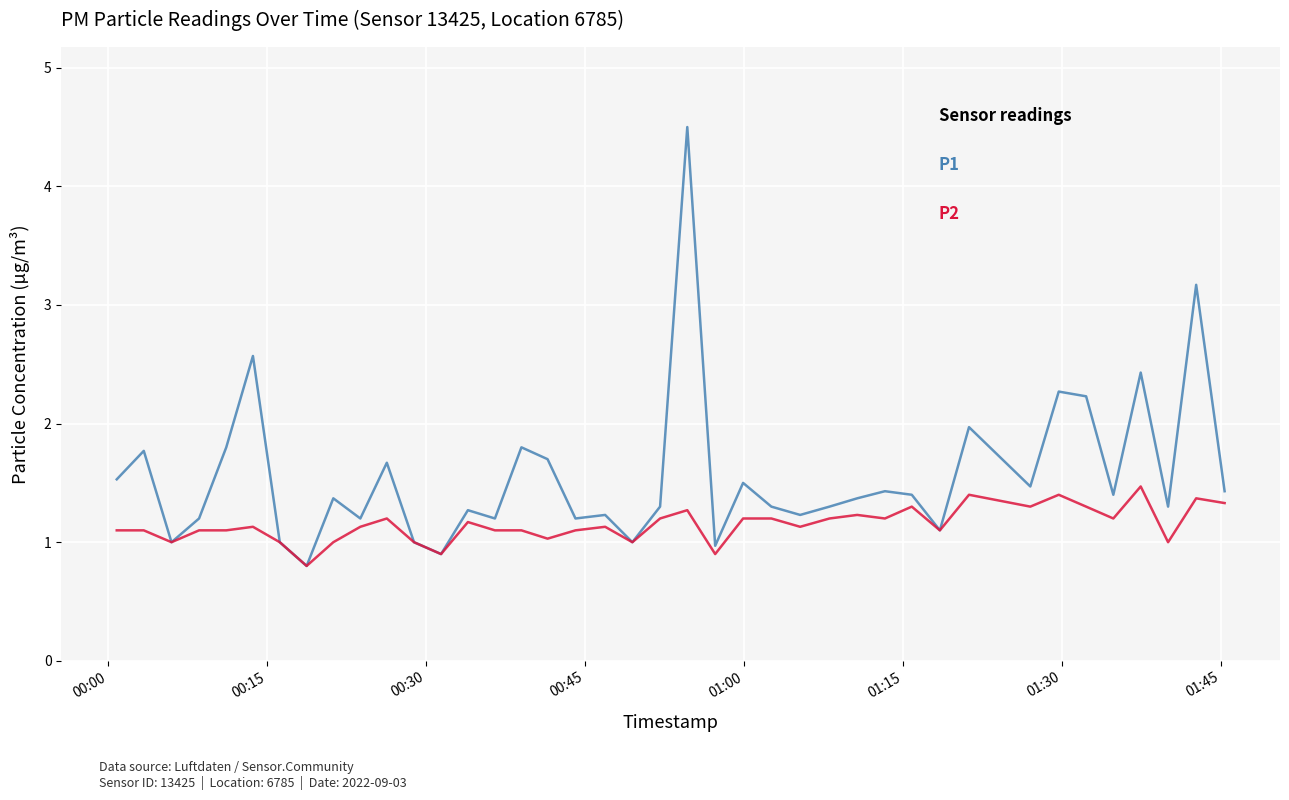

What is the smallest value displayed?

0.8